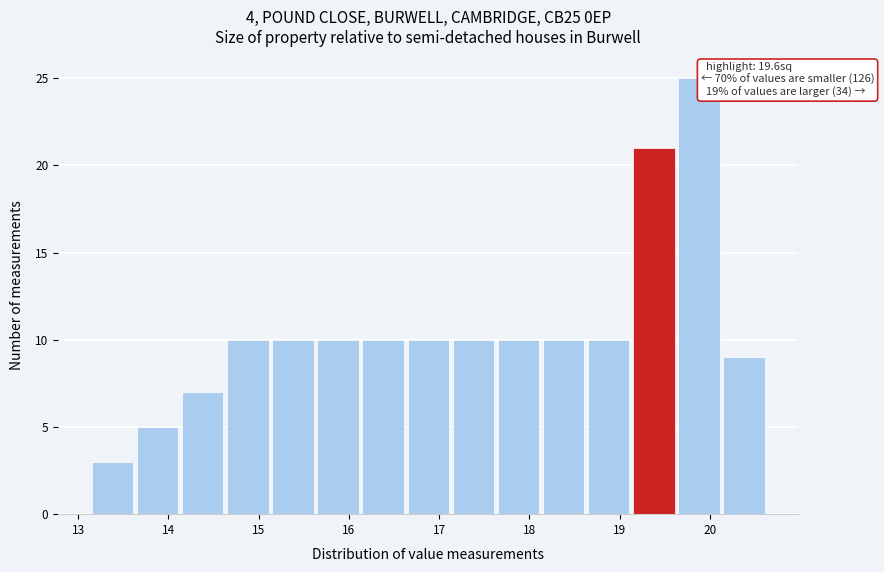

Over which range of the x-axis is the bar tallest?

19.65 to 20.15